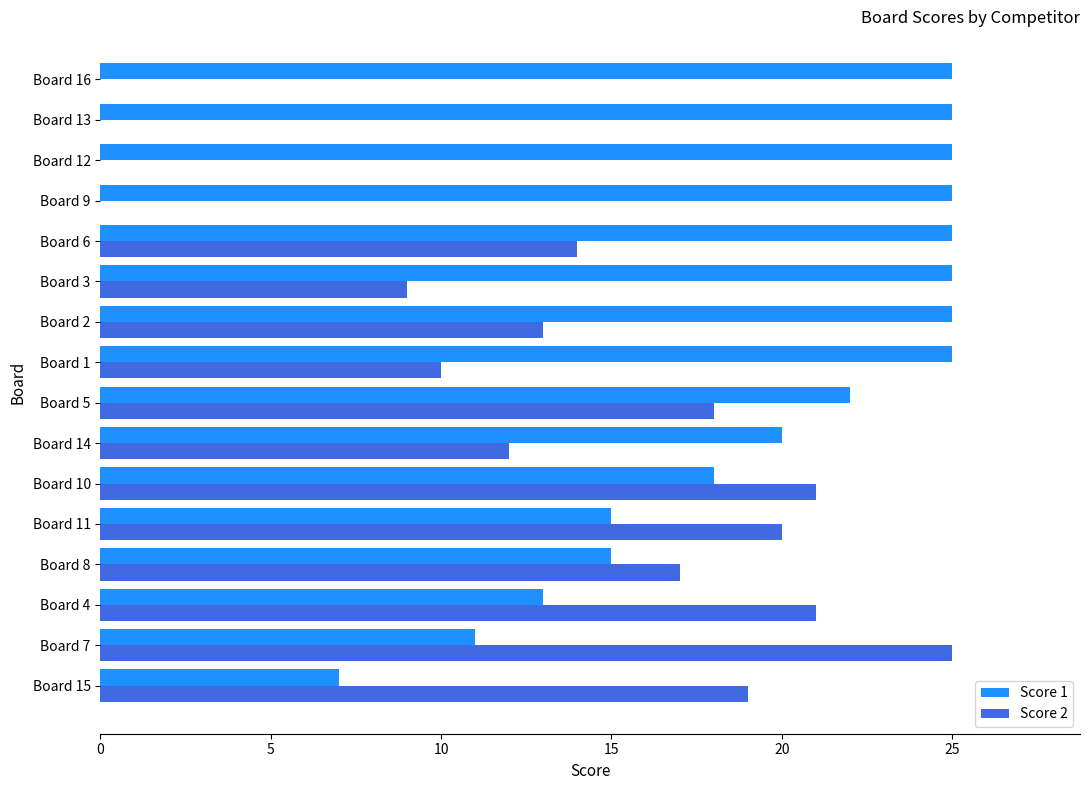

What are all the series names shown in the legend?

Score 1, Score 2